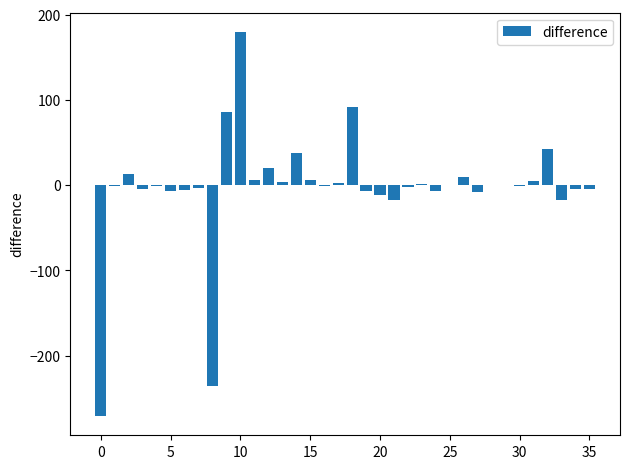

What is the sum of all values?

-103.2